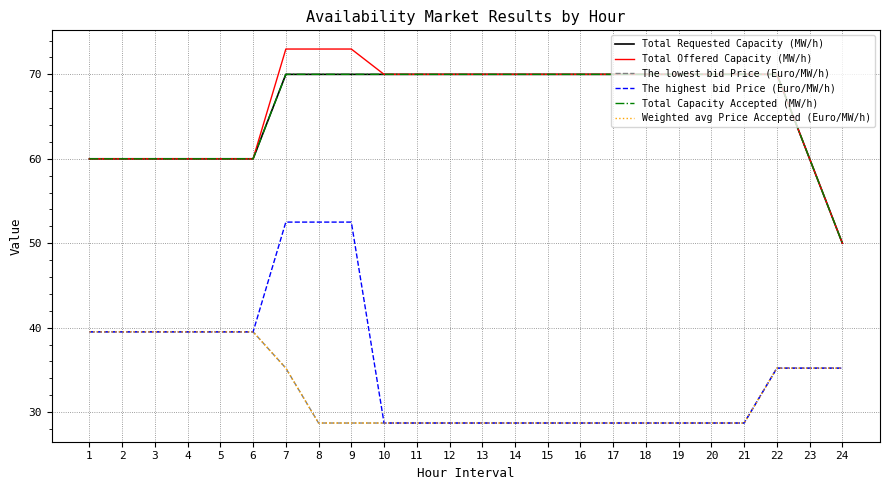

Reading left to right, extract all data points from this chart.

Total Requested Capacity (MW/h): 1=60.0	2=60.0	3=60.0	4=60.0	5=60.0	6=60.0	7=70.0	8=70.0	9=70.0	10=70.0	11=70.0	12=70.0	13=70.0	14=70.0	15=70.0	16=70.0	17=70.0	18=70.0	19=70.0	20=70.0	21=70.0	22=70.0	23=60.0	24=50.0
Total Offered Capacity (MW/h): 1=60.0	2=60.0	3=60.0	4=60.0	5=60.0	6=60.0	7=73.0	8=73.0	9=73.0	10=70.0	11=70.0	12=70.0	13=70.0	14=70.0	15=70.0	16=70.0	17=70.0	18=70.0	19=70.0	20=70.0	21=70.0	22=70.0	23=60.0	24=50.0
The lowest bid Price (Euro/MW/h): 1=39.5	2=39.5	3=39.5	4=39.5	5=39.5	6=39.5	7=35.2	8=28.7	9=28.7	10=28.7	11=28.7	12=28.7	13=28.7	14=28.7	15=28.7	16=28.7	17=28.7	18=28.7	19=28.7	20=28.7	21=28.7	22=35.2	23=35.2	24=35.2
The highest bid Price (Euro/MW/h): 1=39.5	2=39.5	3=39.5	4=39.5	5=39.5	6=39.5	7=52.5	8=52.5	9=52.5	10=28.7	11=28.7	12=28.7	13=28.7	14=28.7	15=28.7	16=28.7	17=28.7	18=28.7	19=28.7	20=28.7	21=28.7	22=35.2	23=35.2	24=35.2
Total Capacity Accepted (MW/h): 1=60.0	2=60.0	3=60.0	4=60.0	5=60.0	6=60.0	7=70.0	8=70.0	9=70.0	10=70.0	11=70.0	12=70.0	13=70.0	14=70.0	15=70.0	16=70.0	17=70.0	18=70.0	19=70.0	20=70.0	21=70.0	22=70.0	23=60.0	24=50.0
Weighted avg Price Accepted (Euro/MW/h): 1=39.5	2=39.5	3=39.5	4=39.5	5=39.5	6=39.5	7=35.2	8=28.7	9=28.7	10=28.7	11=28.7	12=28.7	13=28.7	14=28.7	15=28.7	16=28.7	17=28.7	18=28.7	19=28.7	20=28.7	21=28.7	22=35.2	23=35.2	24=35.2